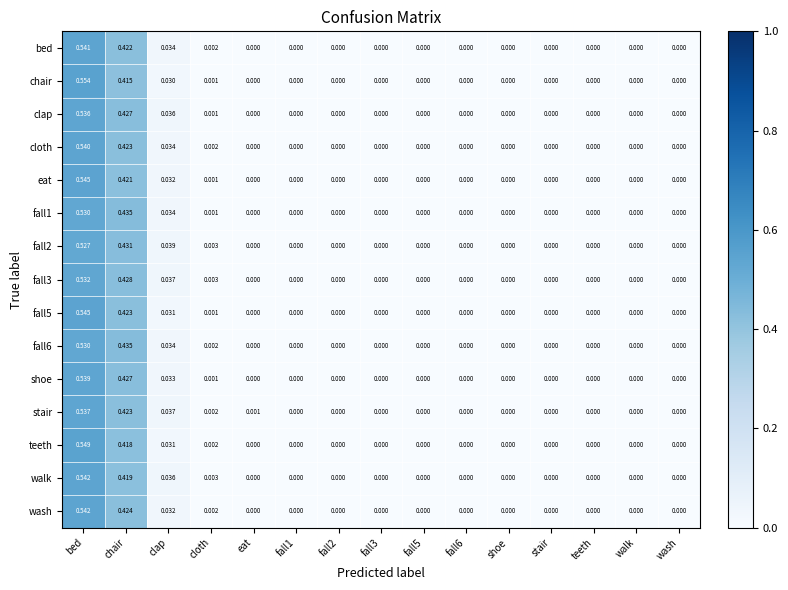

Which category has the highest value in the fall5 series?

bed